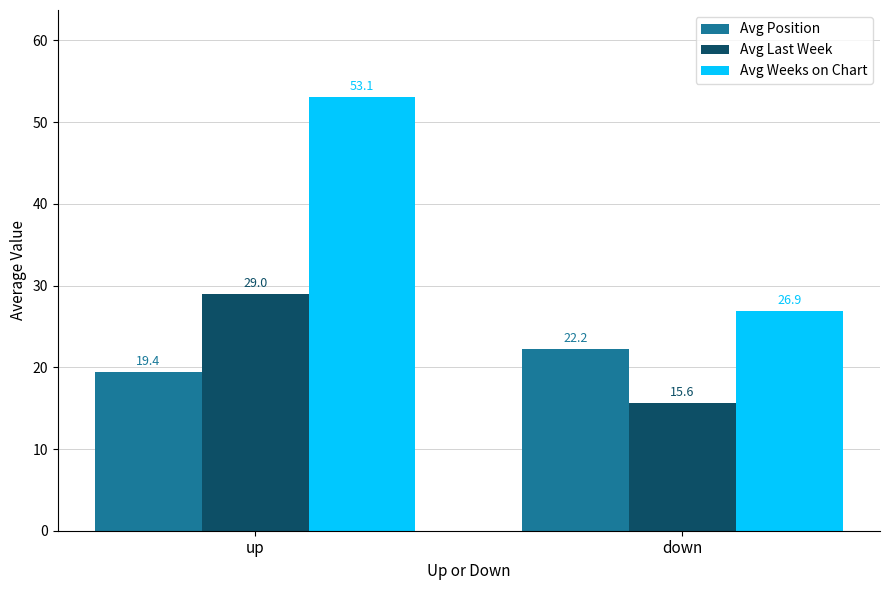

Reading left to right, what are all the values shown in this chart?

Avg Position: up=19.4	down=22.2
Avg Last Week: up=29.0	down=15.6
Avg Weeks on Chart: up=53.1	down=26.9